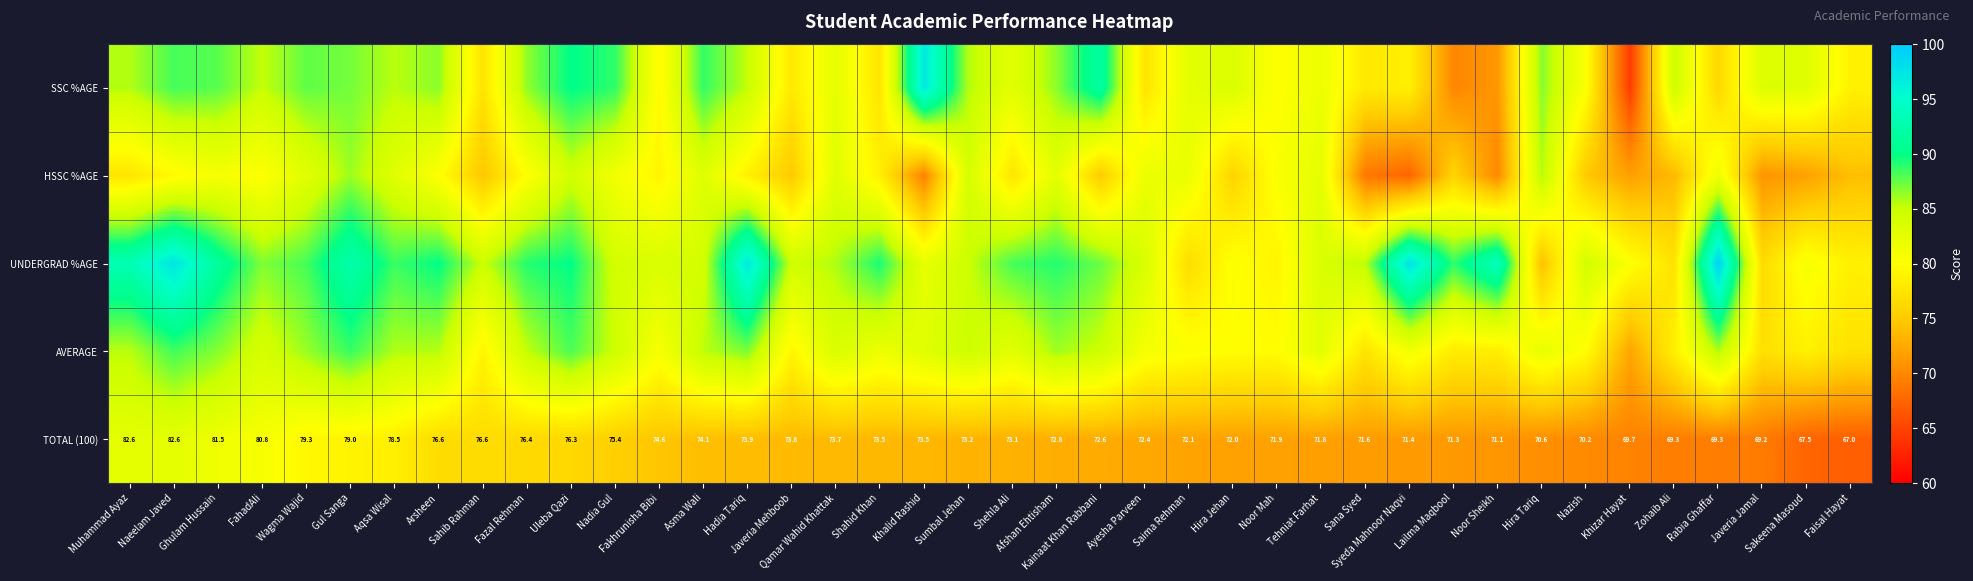

Where does the TOTAL (100) series first go above 73?

Muhammad Ayaz